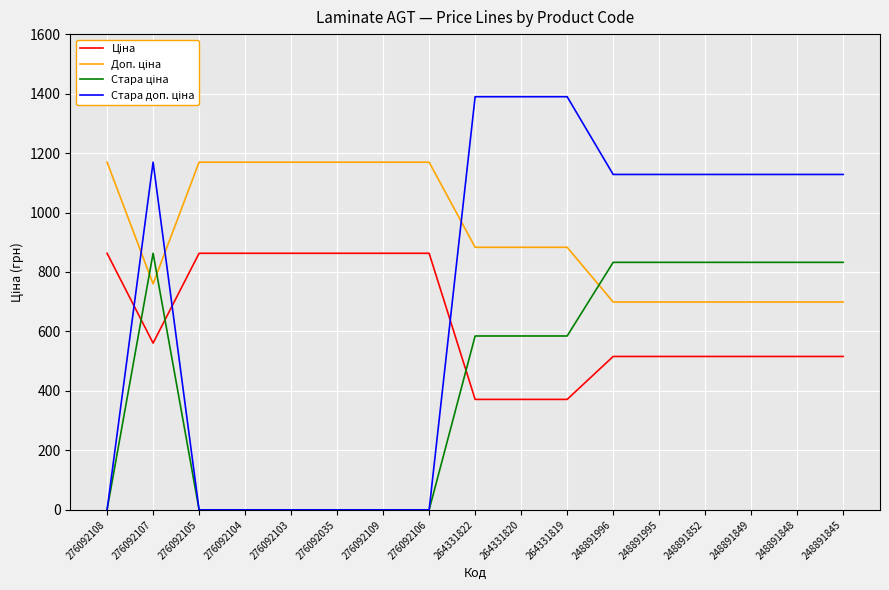

Does the chart display data point markers on the line(s)?

No